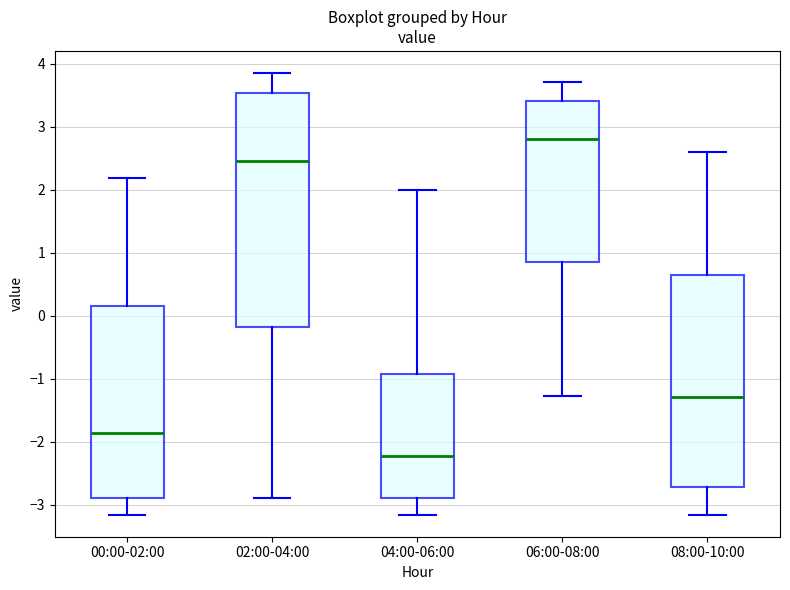

Which box's median line is the highest?

06:00-08:00